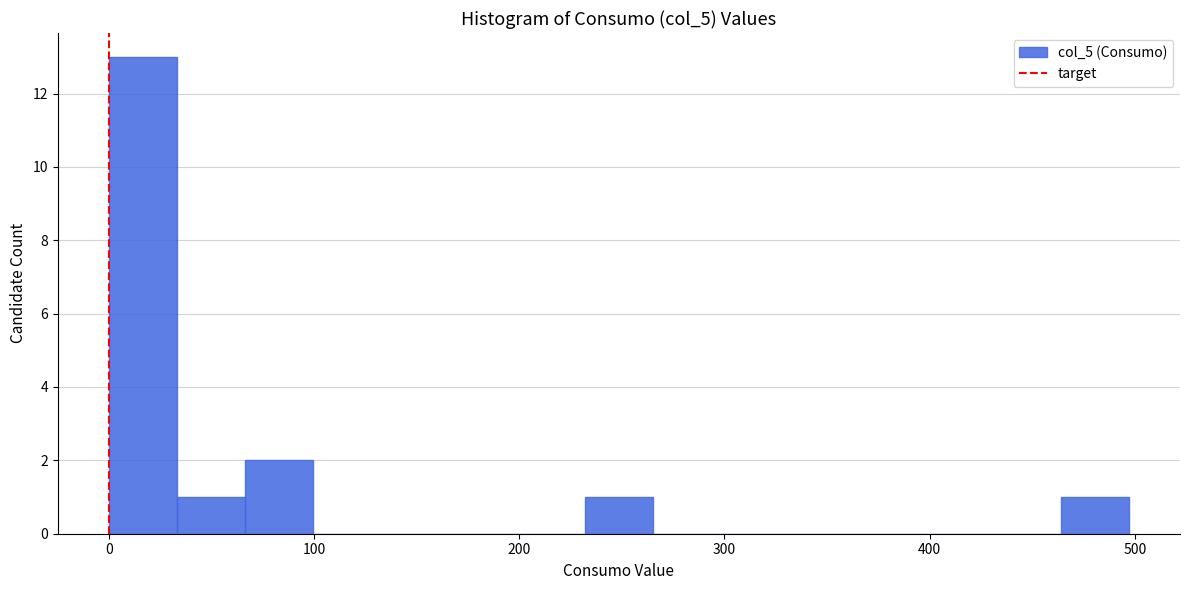

Around what value on the x-axis is the tallest bar? Give the approximate position of its centre, as read against the axis.

20